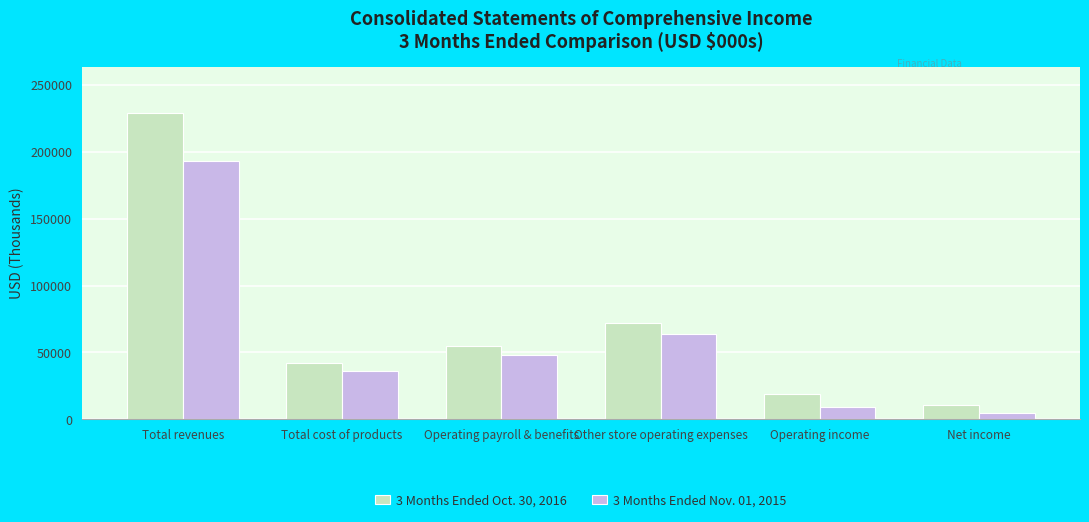

What is the spread (max minus min) of values at Operating income?

9214